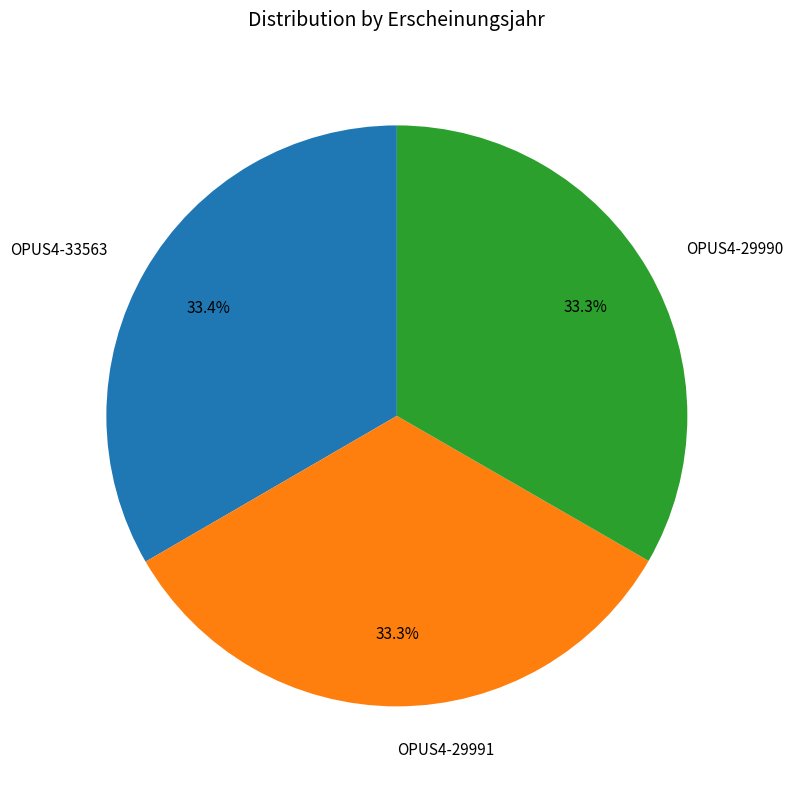

To the nearest percent, what percentage of the pie is OPUS4-29990?

33%